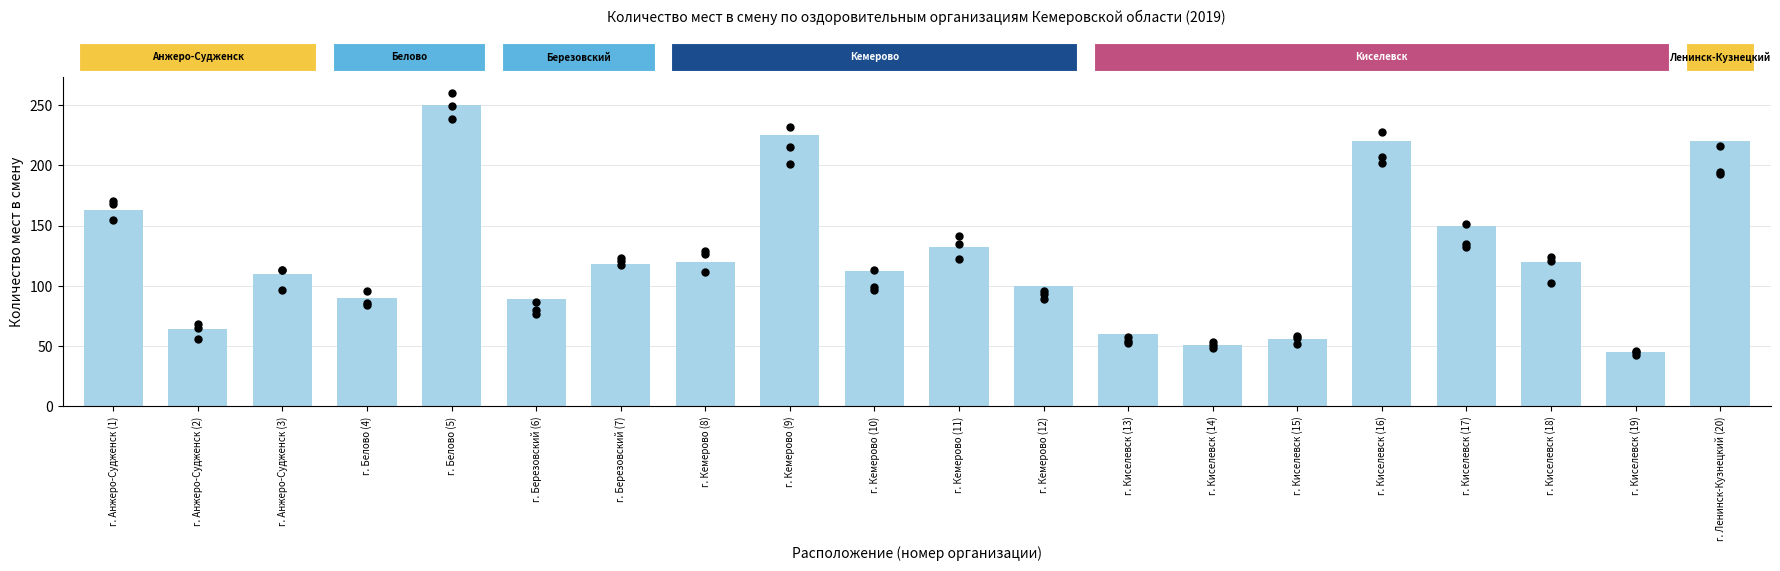

What is the change in value from г. Анжеро-Судженск (1) to г. Березовский (6)?

-74